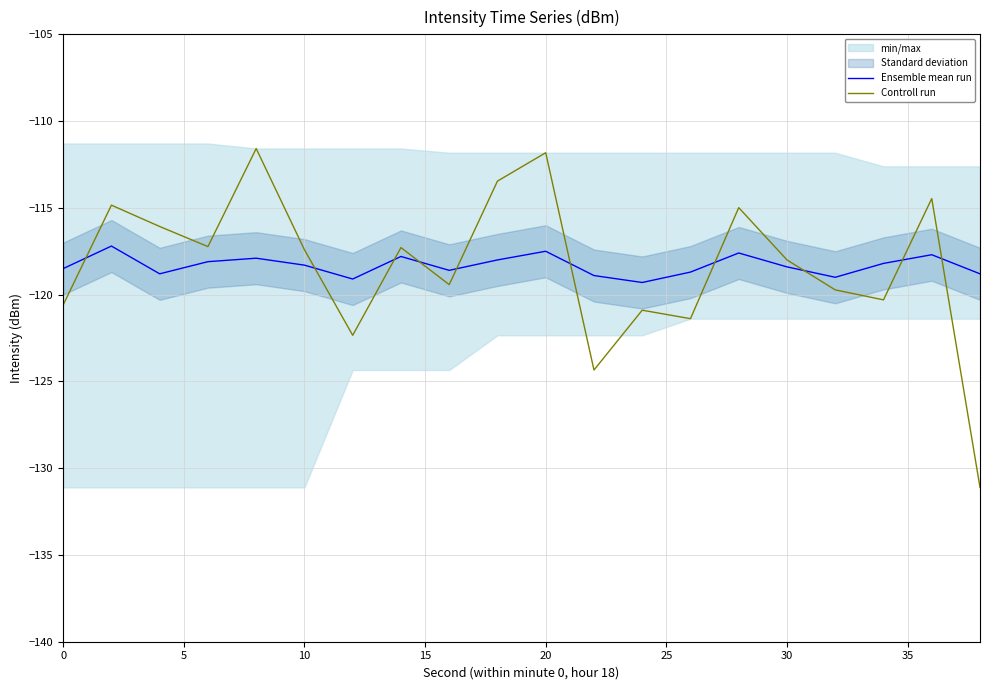

The value of Controll run at 30 is -118.0. True or false?

True